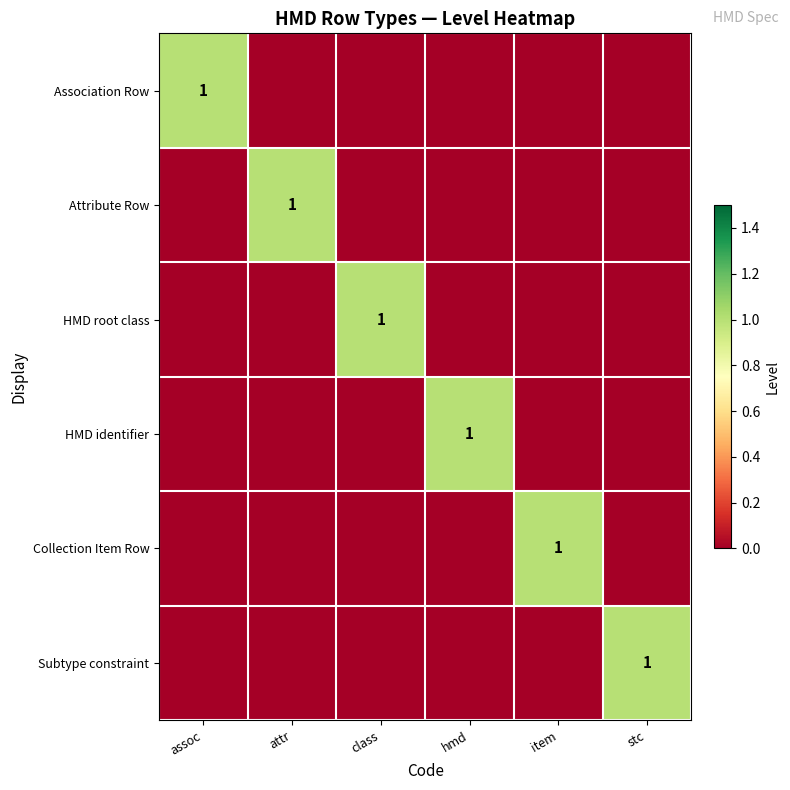

Is it true that Subtype constraint equals 1 at stc?

True